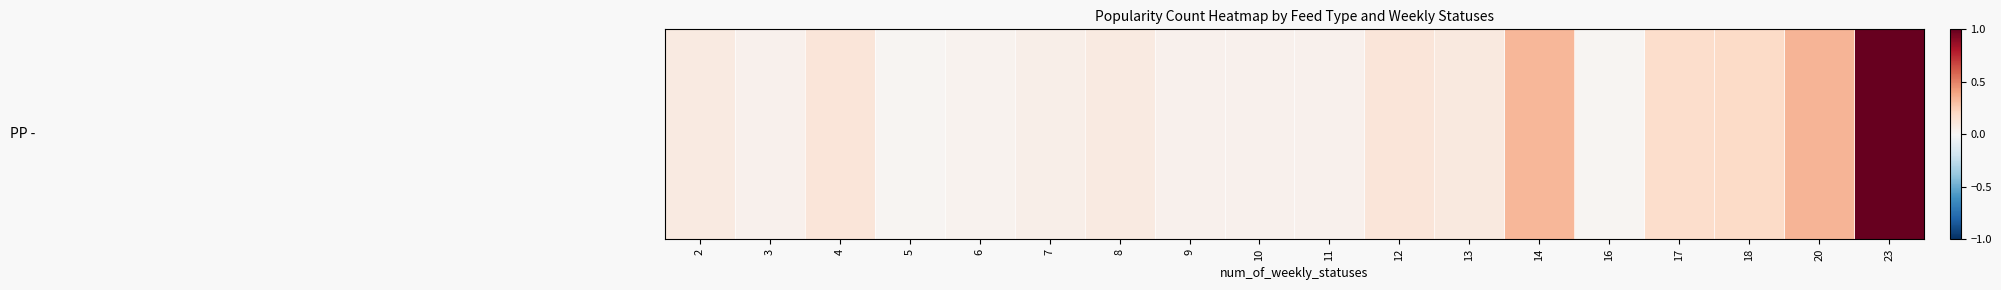

Which label corresponds to the smallest value in the chart?

16